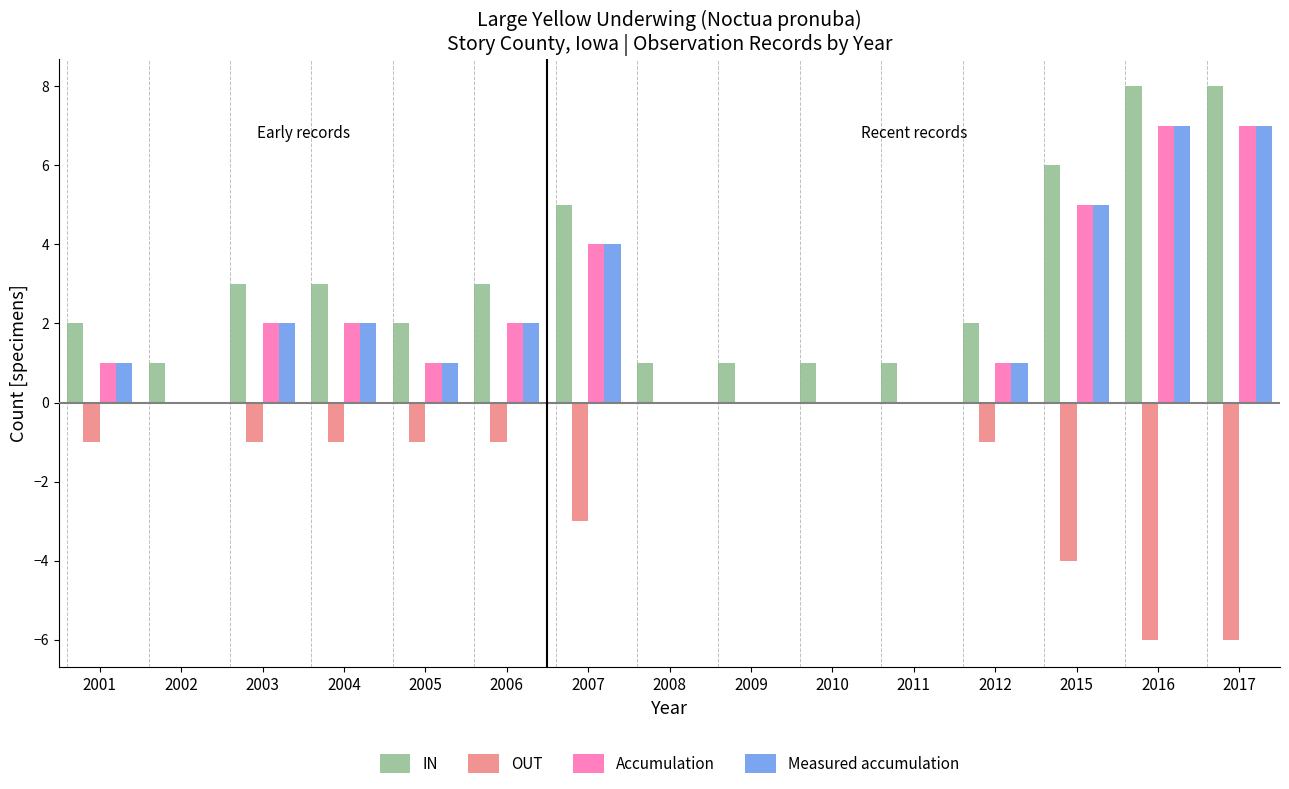

Is it true that IN equals 3 at 2005?

False